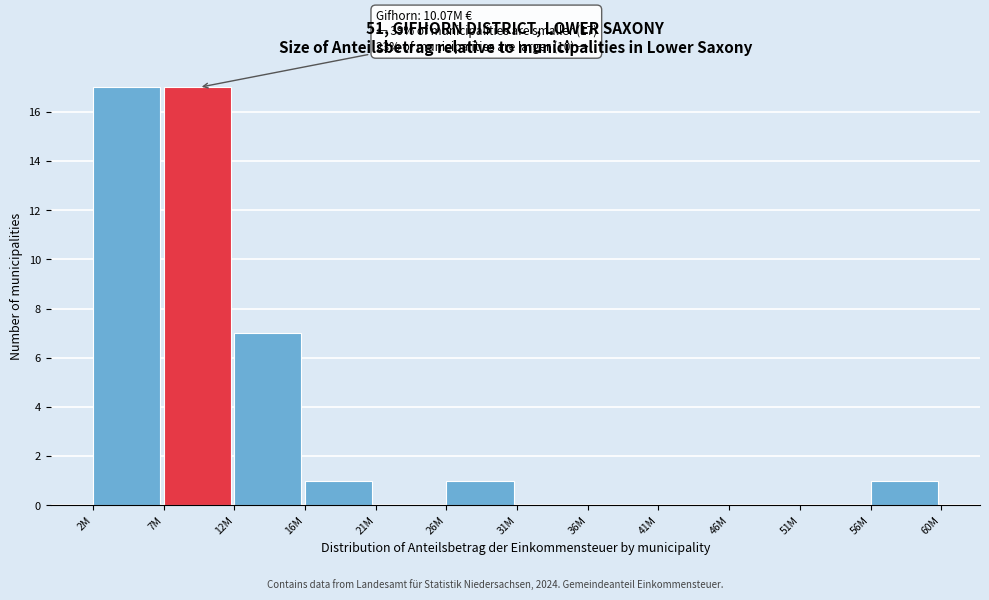

Reading left to right, transcribe all the data shown in this chart.

2M=17	7M=17	12M=7	16M=1	21M=0	26M=1	31M=0	36M=0	41M=0	46M=0	51M=0	56M=1